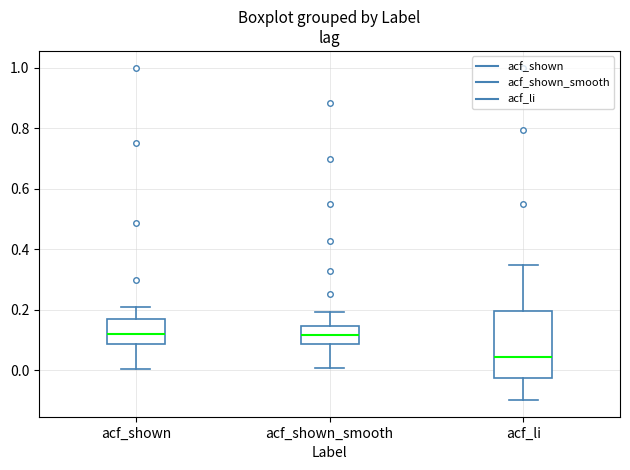

Reading left to right, read every box against the y-axis: the position of its median line, the range the box covers, and the ends of its whiskers. The values are not printed on the chart, so give them approximately, as read against the axis.

acf_shown: median 0.12, box 0.08 to 0.16, whiskers 0.00 to 0.20
acf_shown_smooth: median 0.12, box 0.08 to 0.14, whiskers 0.00 to 0.20
acf_li: median 0.04, box -0.02 to 0.20, whiskers -0.10 to 0.34